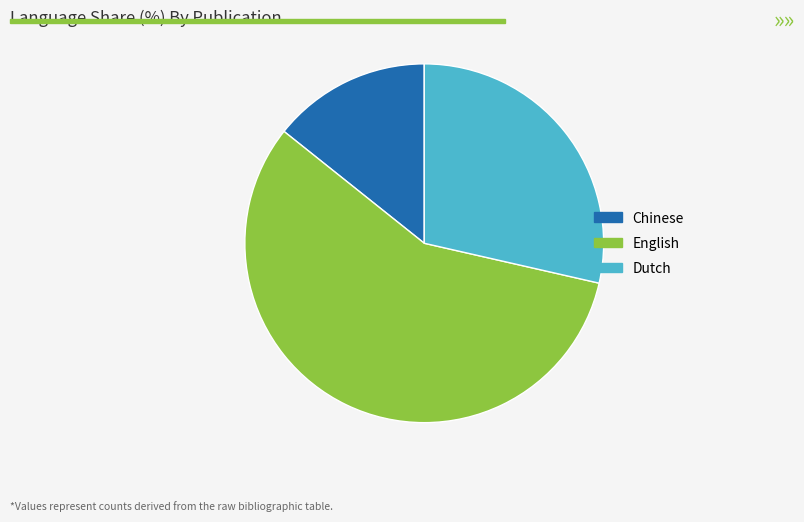

True or false: English accounts for 43% of the total.

False